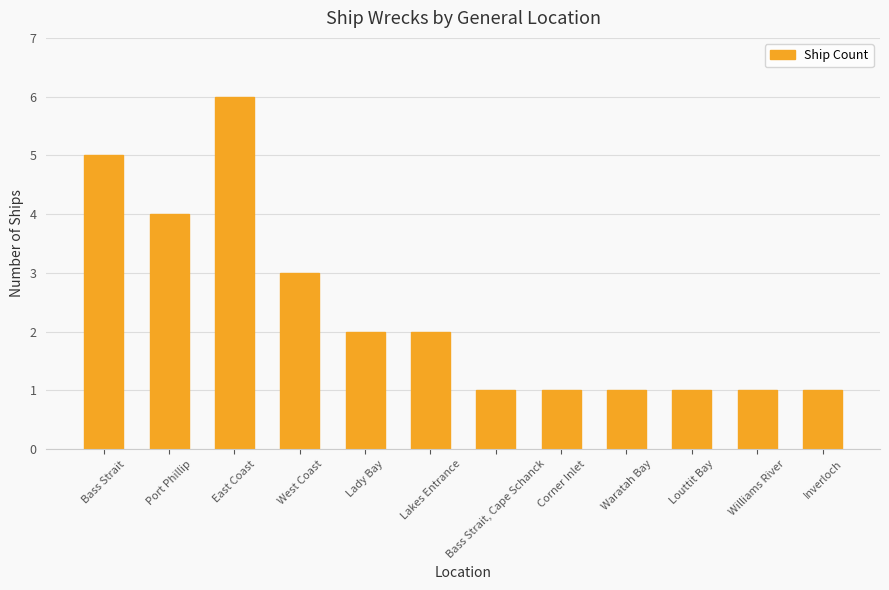

What is the approximate value at Williams River?

1